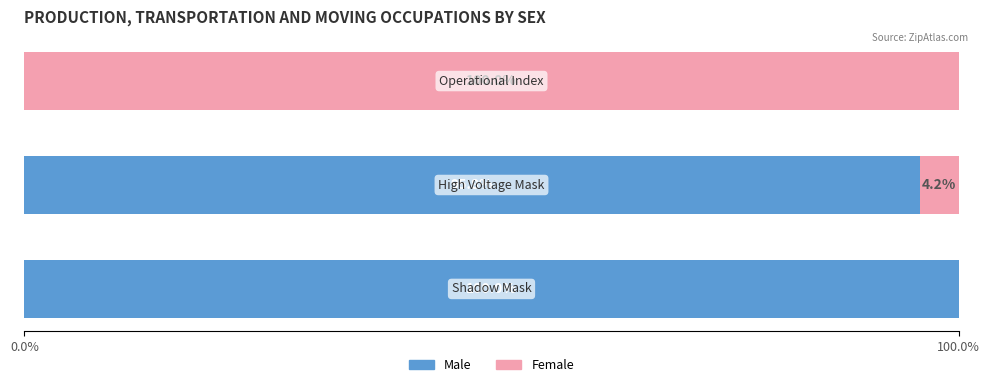

What is the maximum value for Male?

100.0